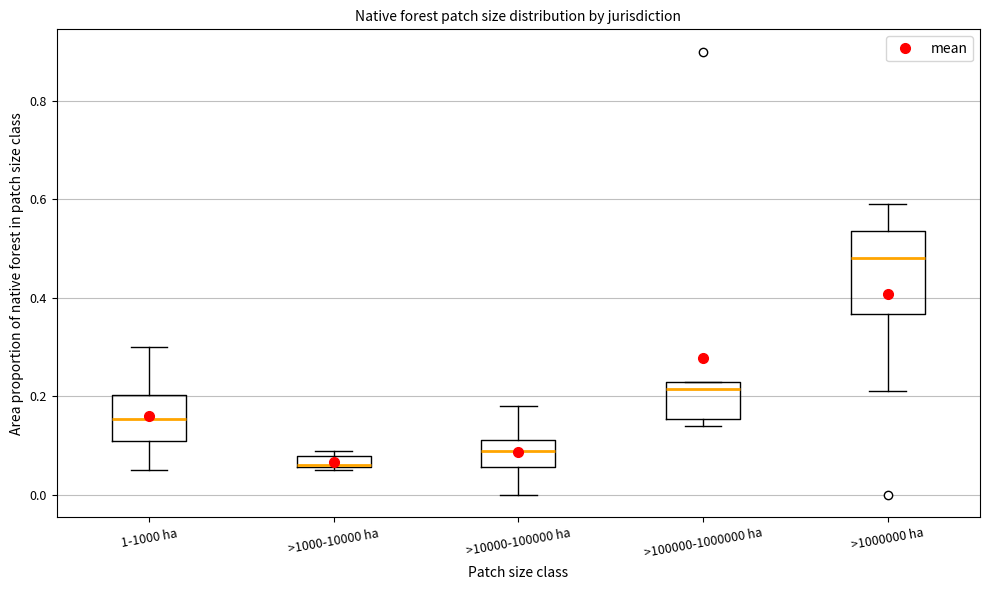

Where does the upper whisker of the box for >1000000 ha end on the y-axis? The values are not printed on the chart, so give them approximately, as read against the axis.

0.60